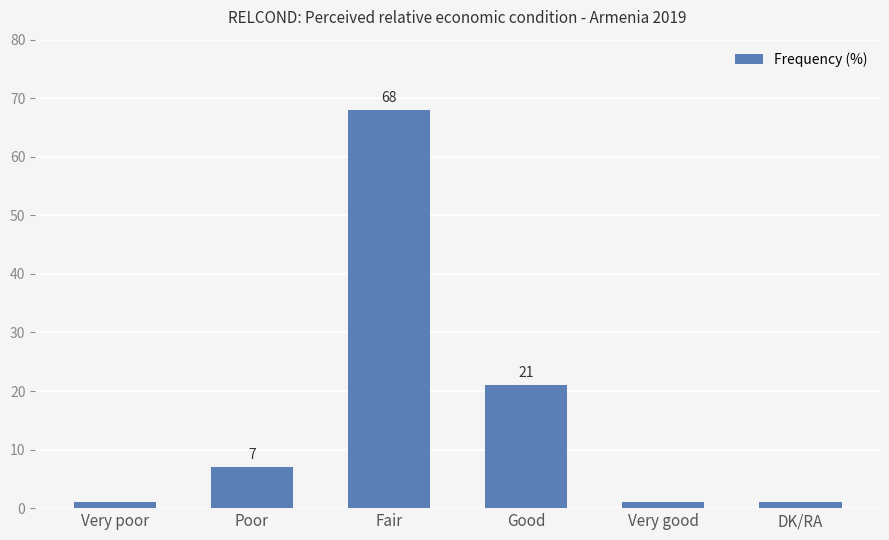

What is the label of the 6th bar from the left?

DK/RA